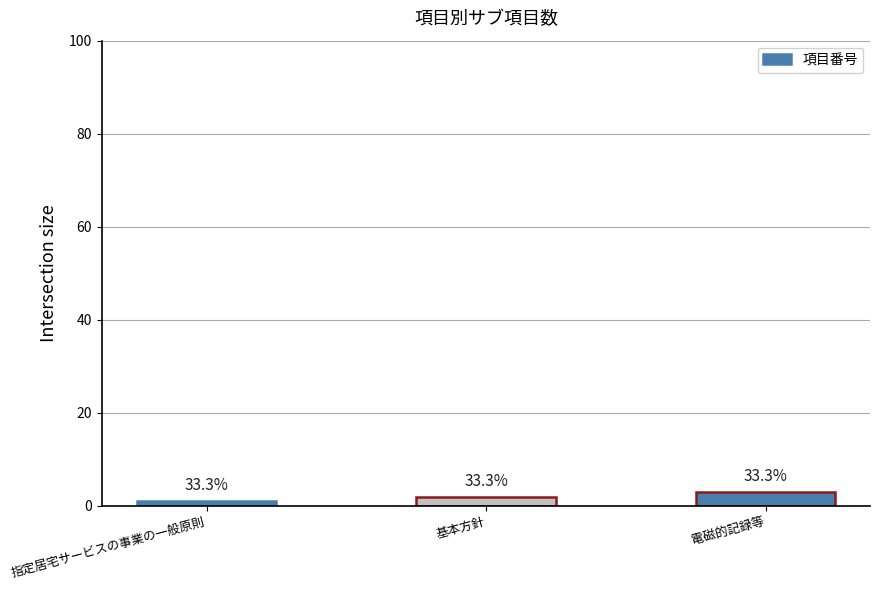

Does the chart contain any negative values?

No